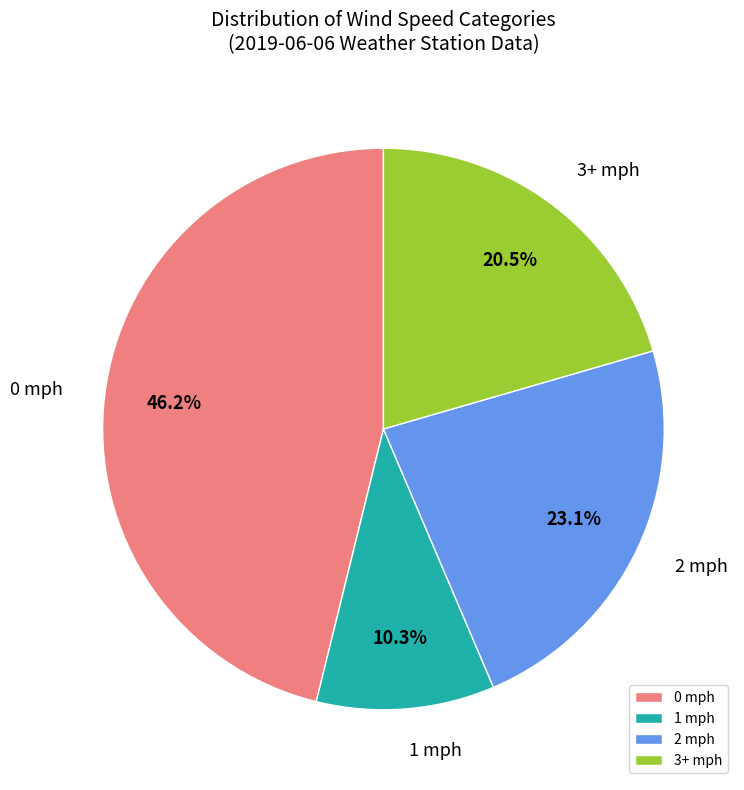

Rank the categories by value from highest to lowest.

0 mph, 2 mph, 3+ mph, 1 mph